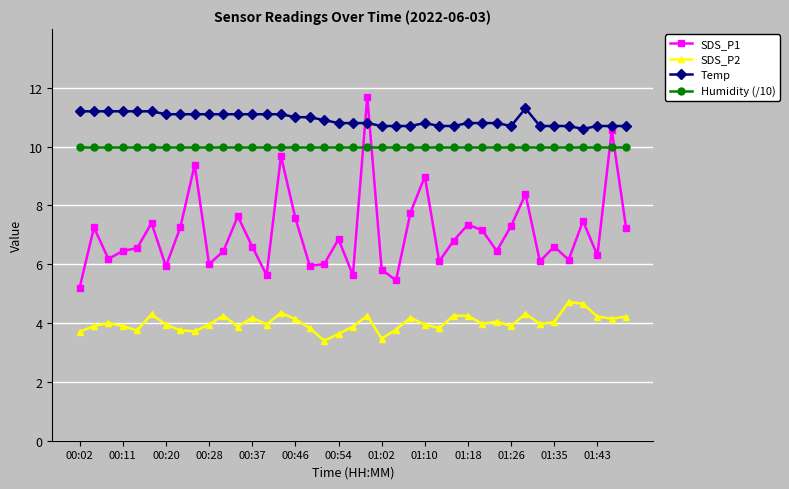

True or false: Humidity (/10) and Temp intersect in this chart.

False